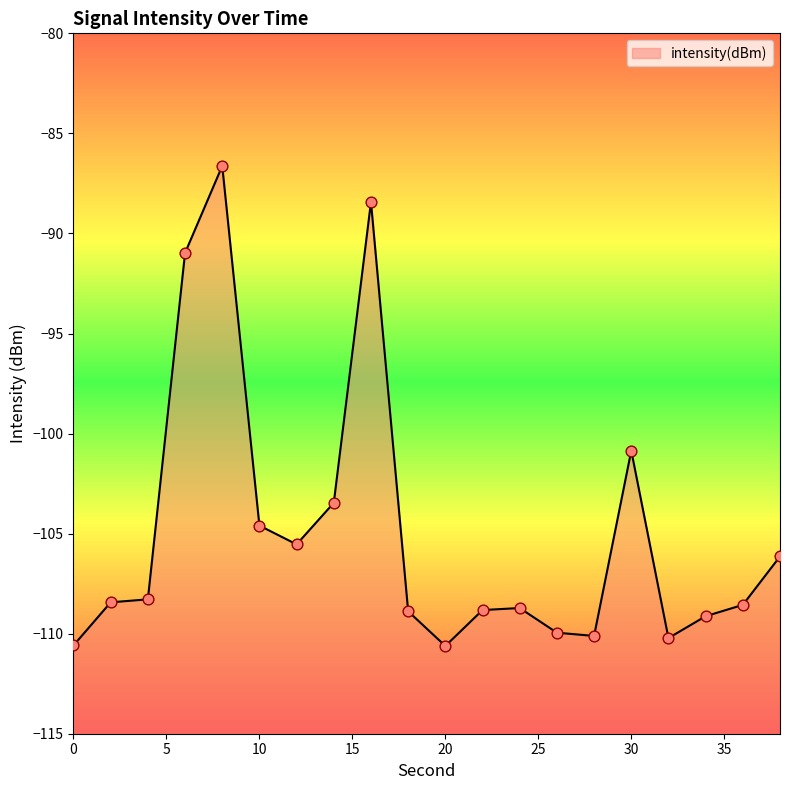

Which has a higher value, 34 or 30?

30